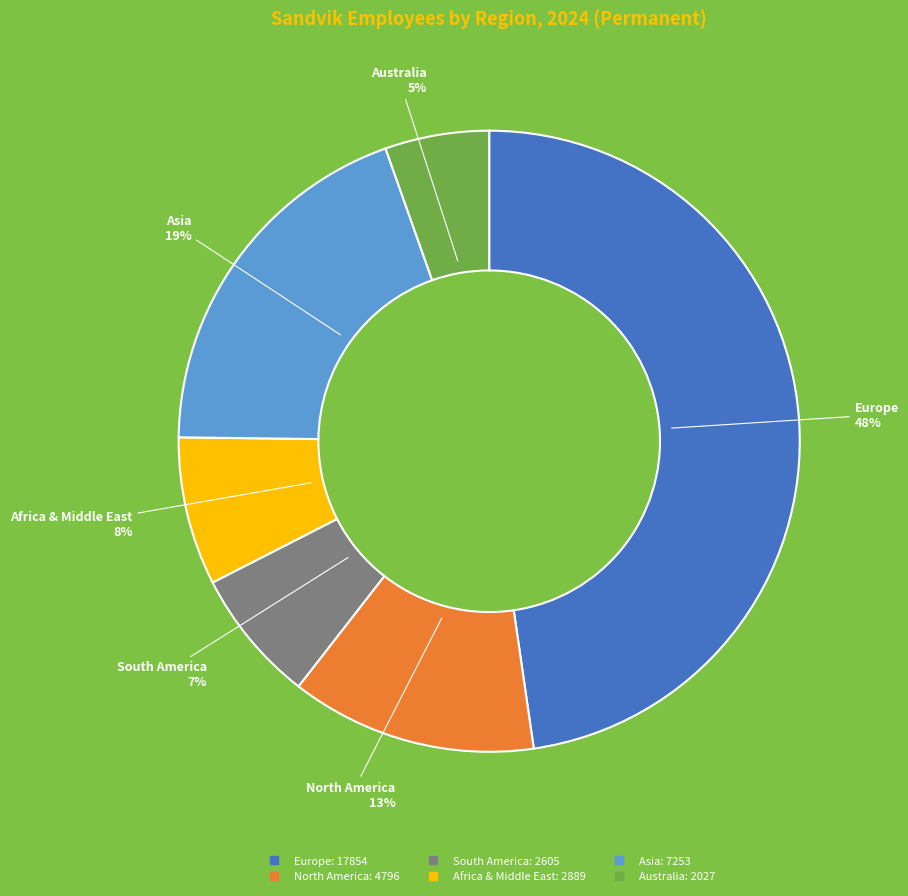

How many slices are in this pie chart?

6